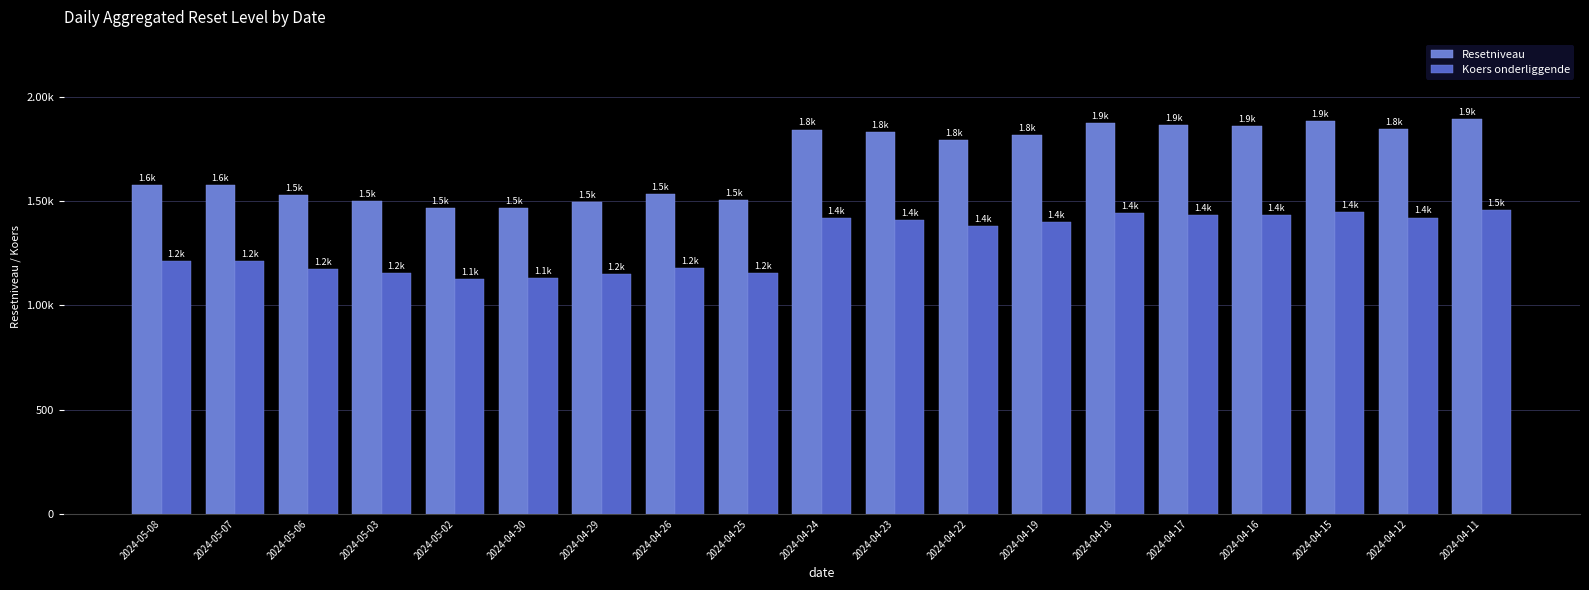

True or false: Resetniveau has a value of 2514.1 at 2024-04-12.

False